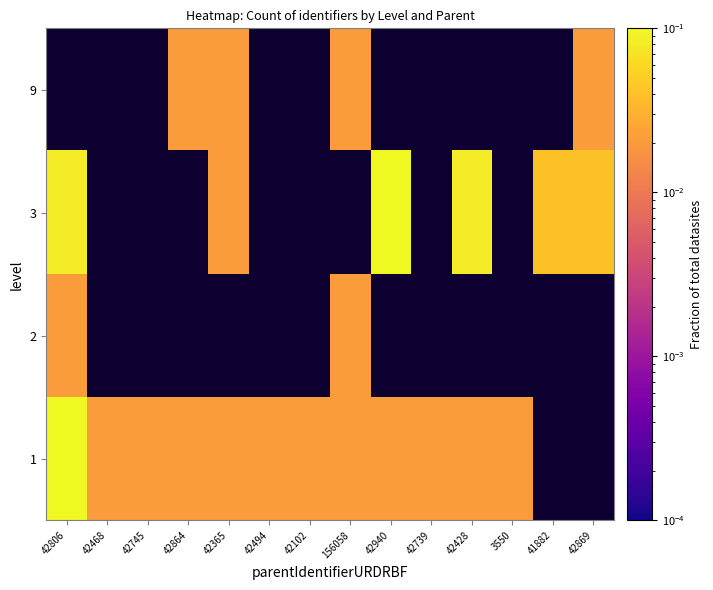

Which category has the lowest value across all series?

42468